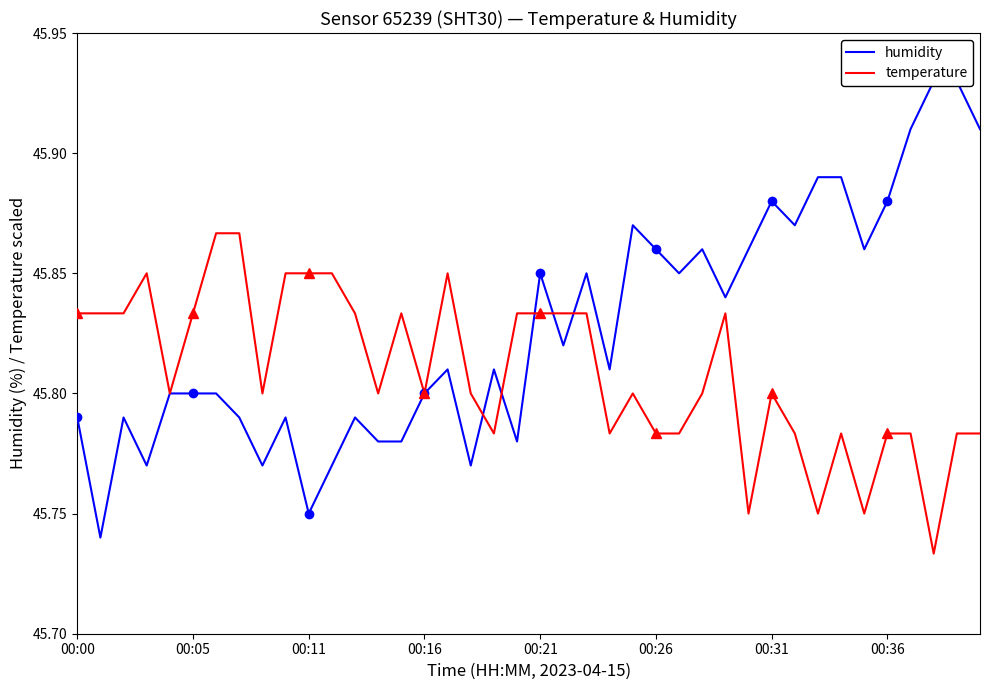

True or false: humidity has a value of 45.8 at 8.

True